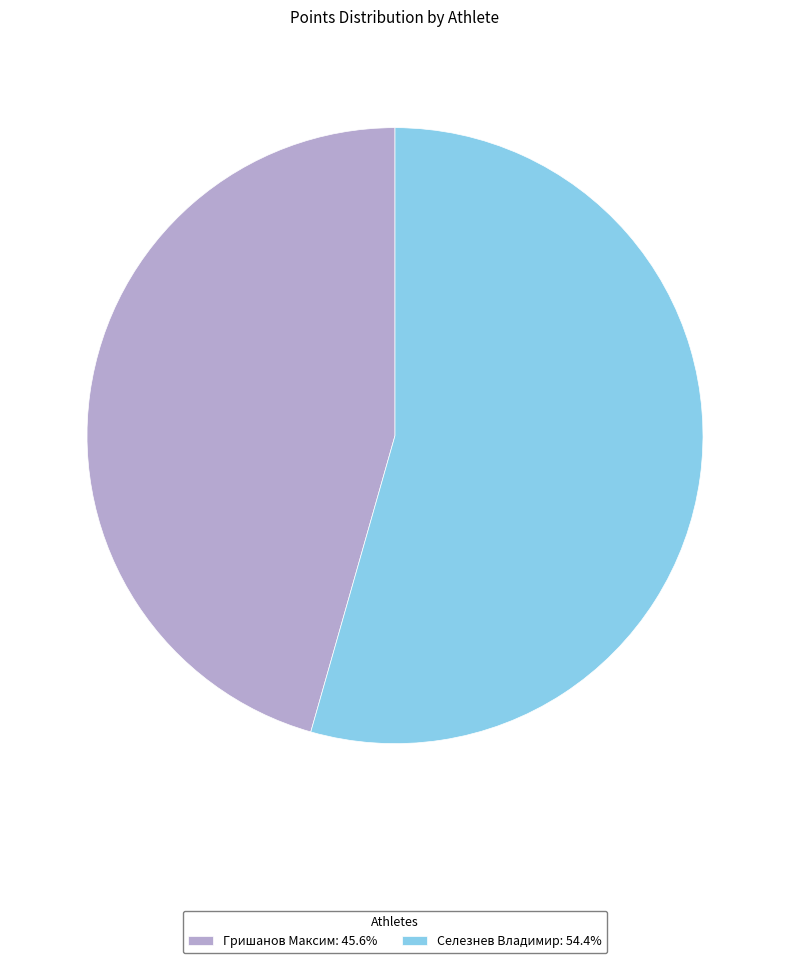

Which category has the smallest portion of the pie?

Гришанов Максим